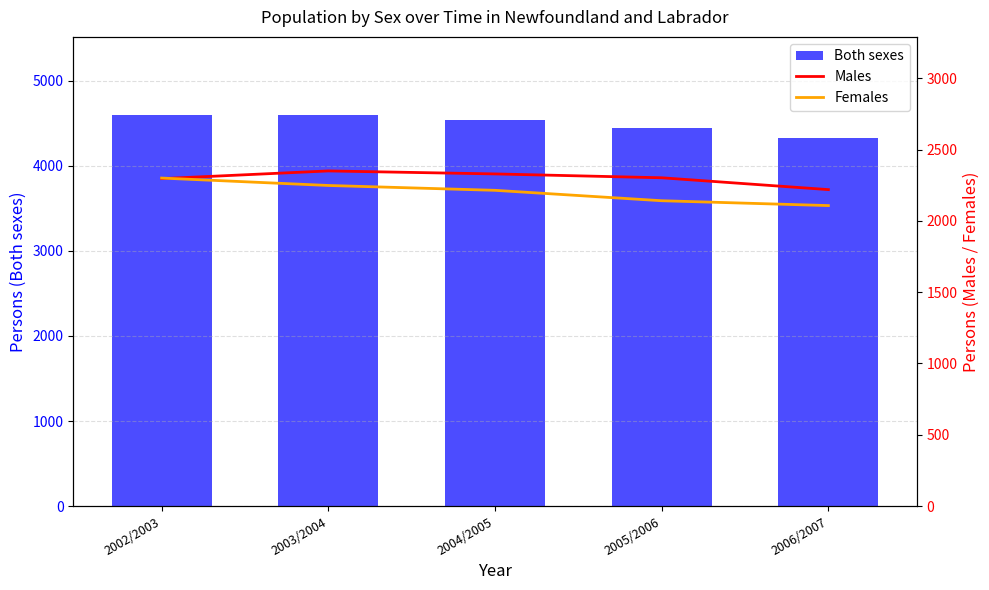

List the series in order of their peak value, lowest first.

Females, Males, Both sexes